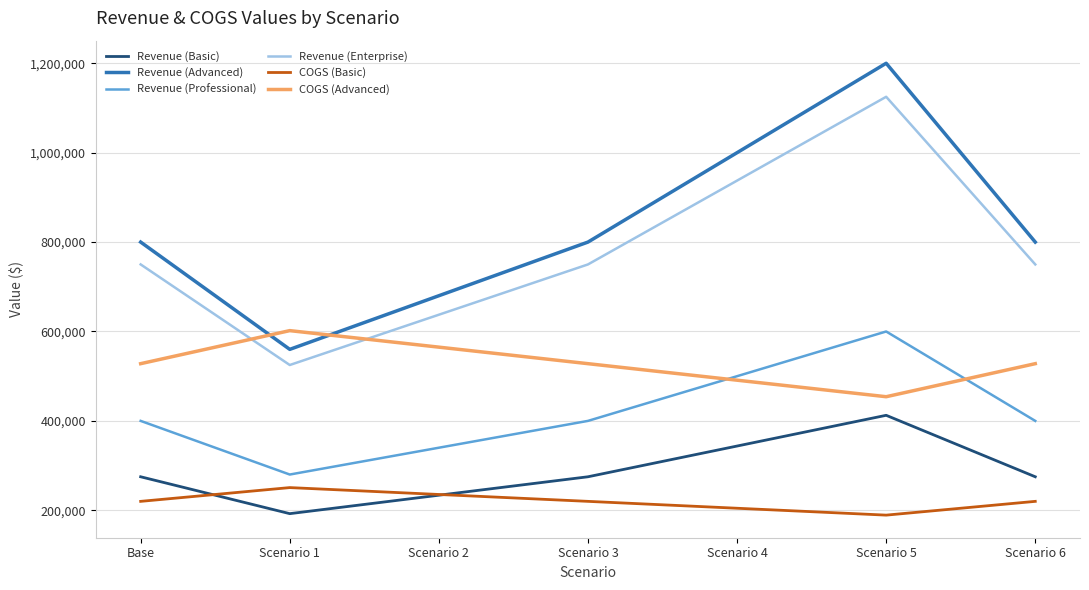

Which series has the largest range (max minus min)?

Revenue (Advanced)